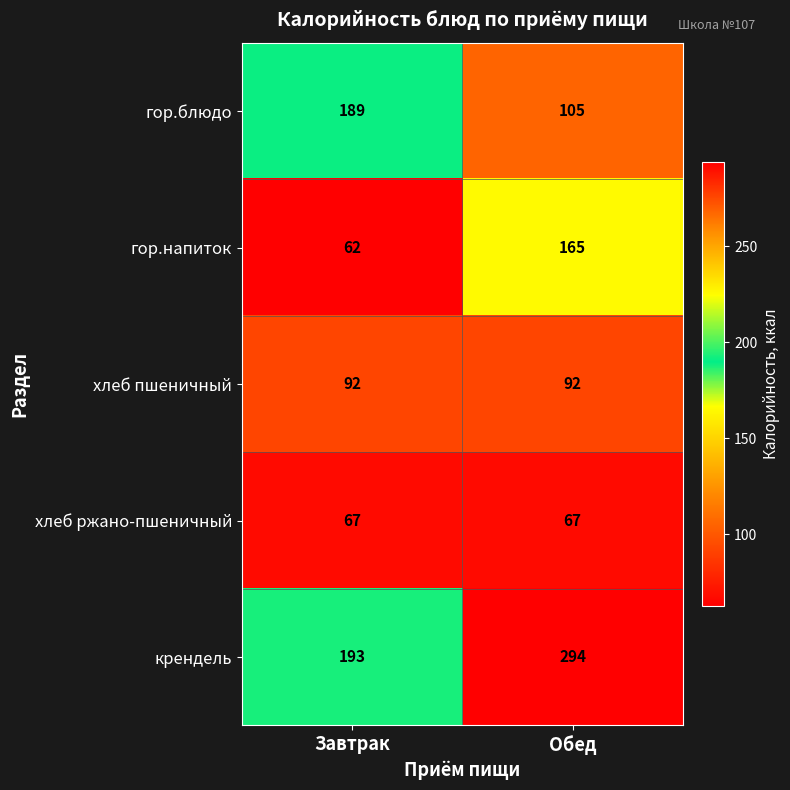

What is the maximum value shown in the chart?

294